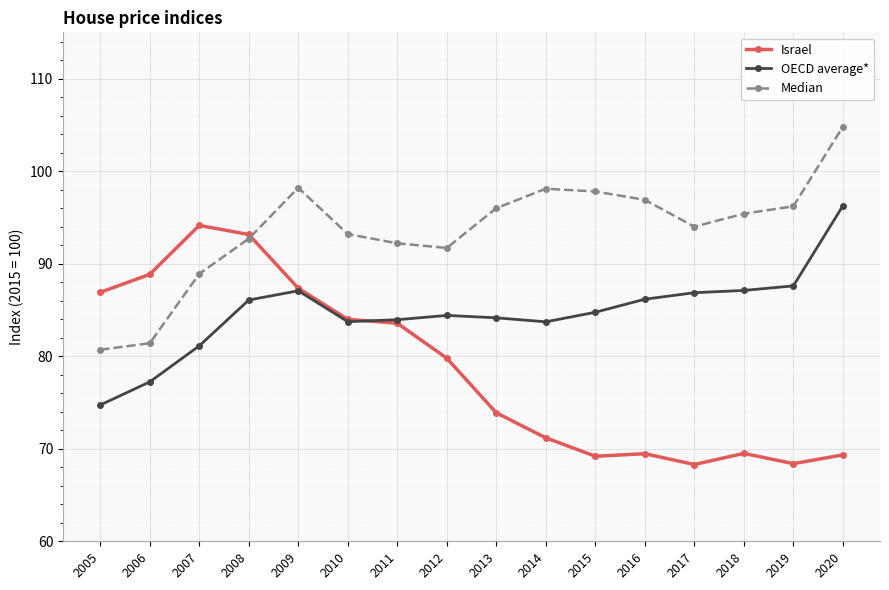

What are all the series names shown in the legend?

Israel, OECD average*, Median